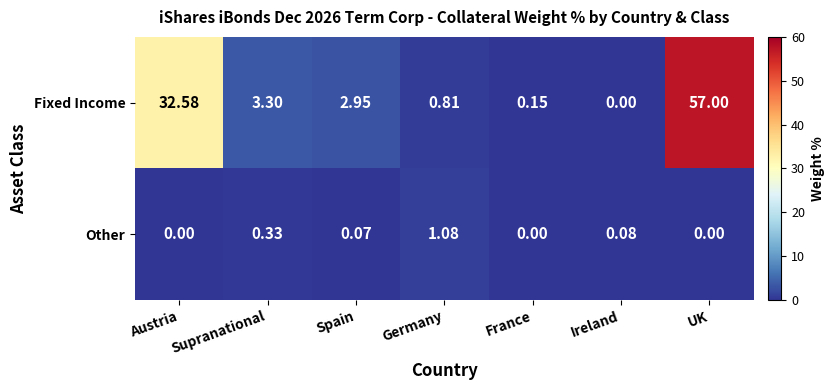

Which series has the largest range (max minus min)?

Fixed Income